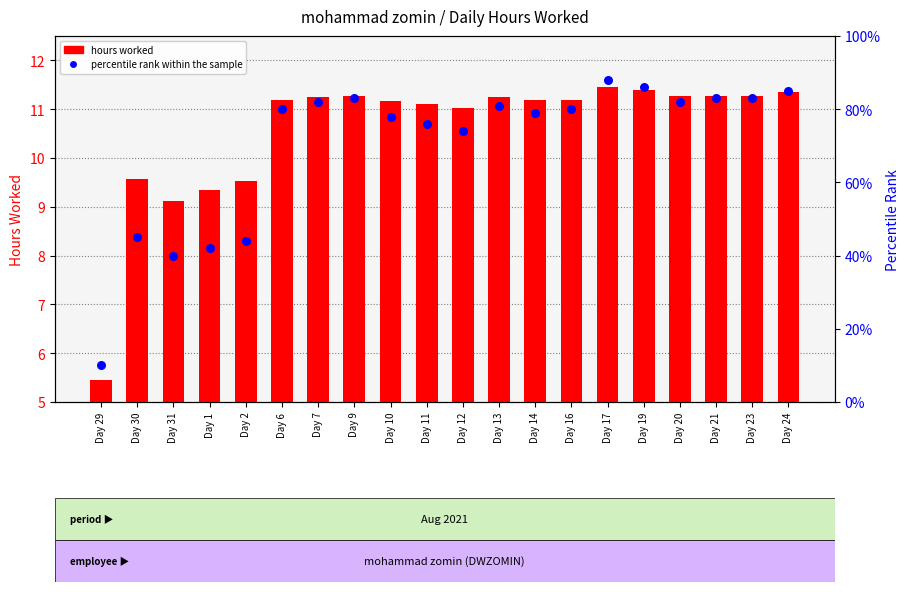

Is the value of hours worked at Day 7 greater than the value of percentile rank within the sample at Day 9?

No